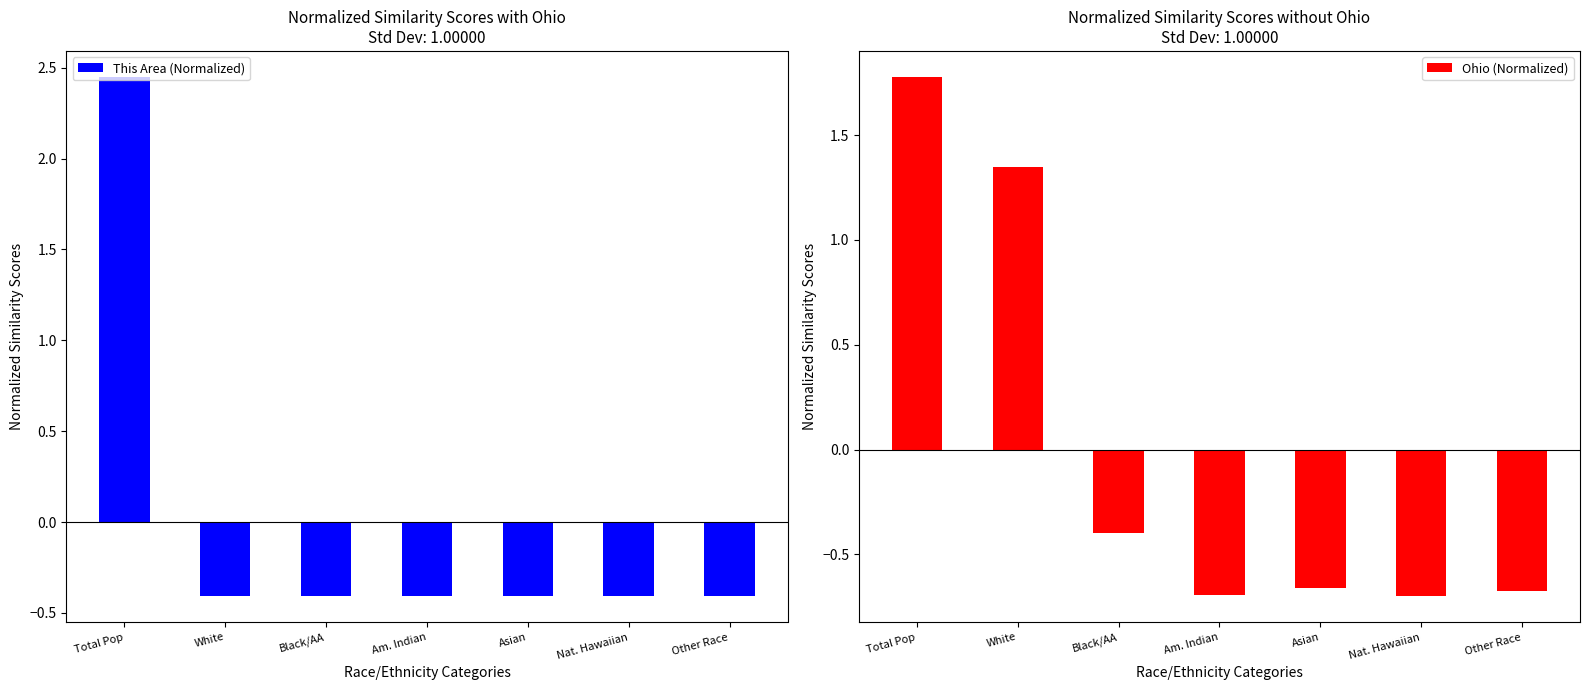

Rank the categories by Ohio (Normalized) value from highest to lowest.

Total Pop, White, Black/AA, Asian, Other Race, Am. Indian, Nat. Hawaiian